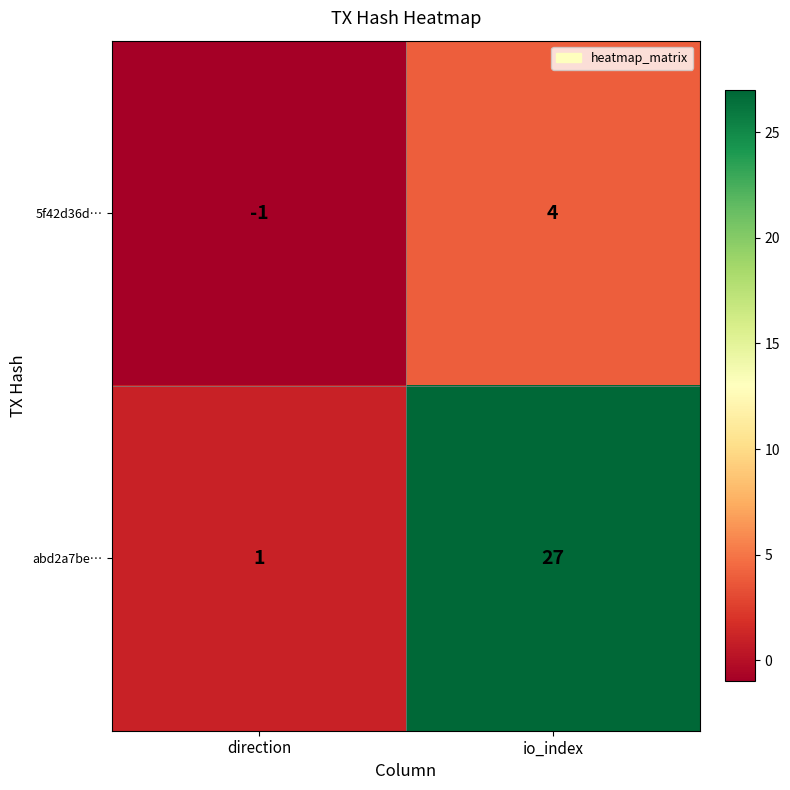

Which category has the highest value in the 5f42d36d… series?

io_index